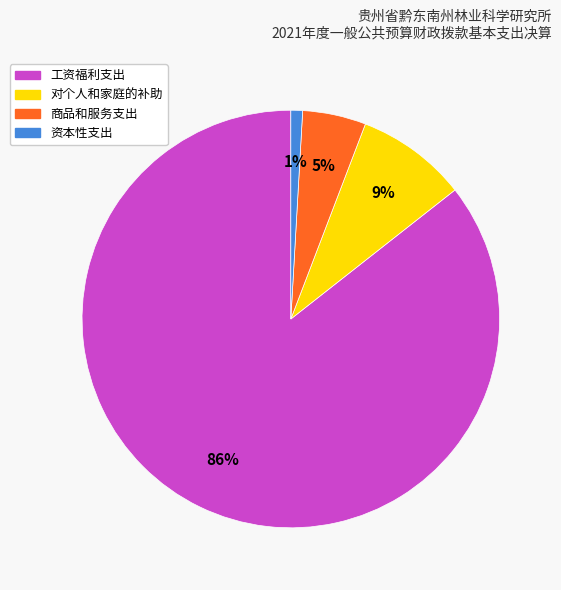

To the nearest percent, what is the average slice percentage?

25%